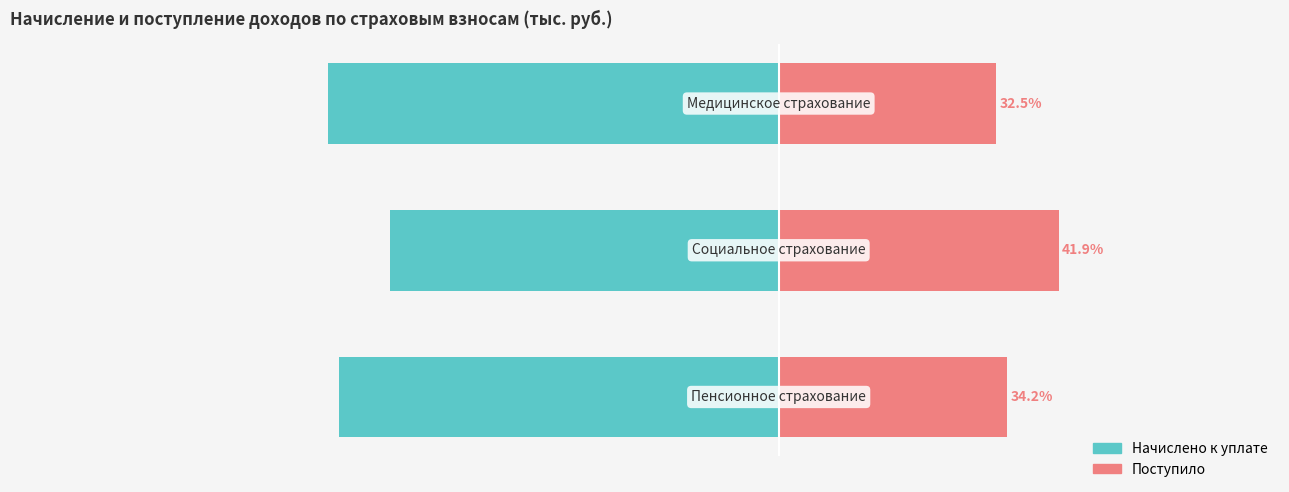

What is the average value of the Поступило series?

36.2